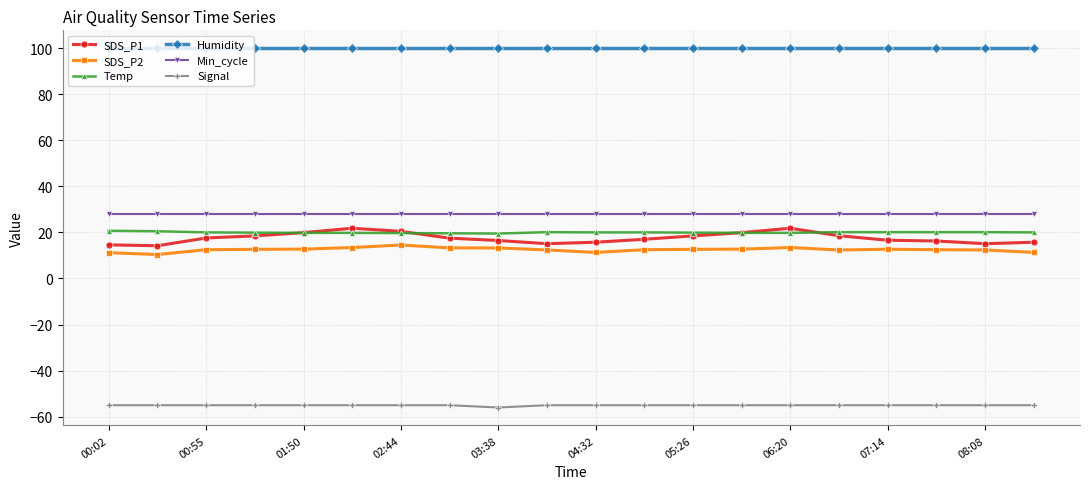

What is the value of the Min_cycle point at the 5th from the left?

28.0